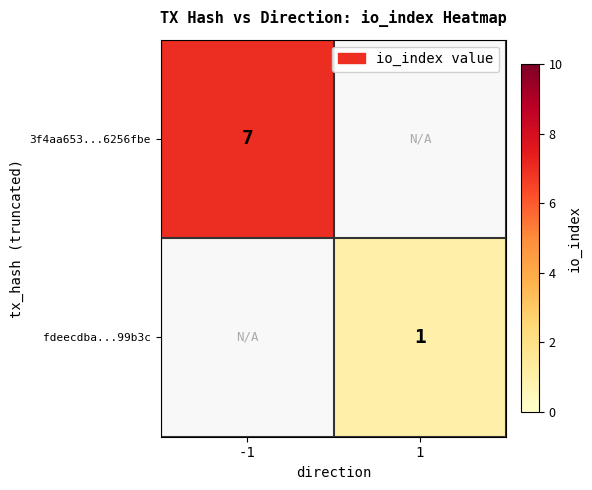

The value of 3f4aa653...6256fbe at -1 is 7. True or false?

True